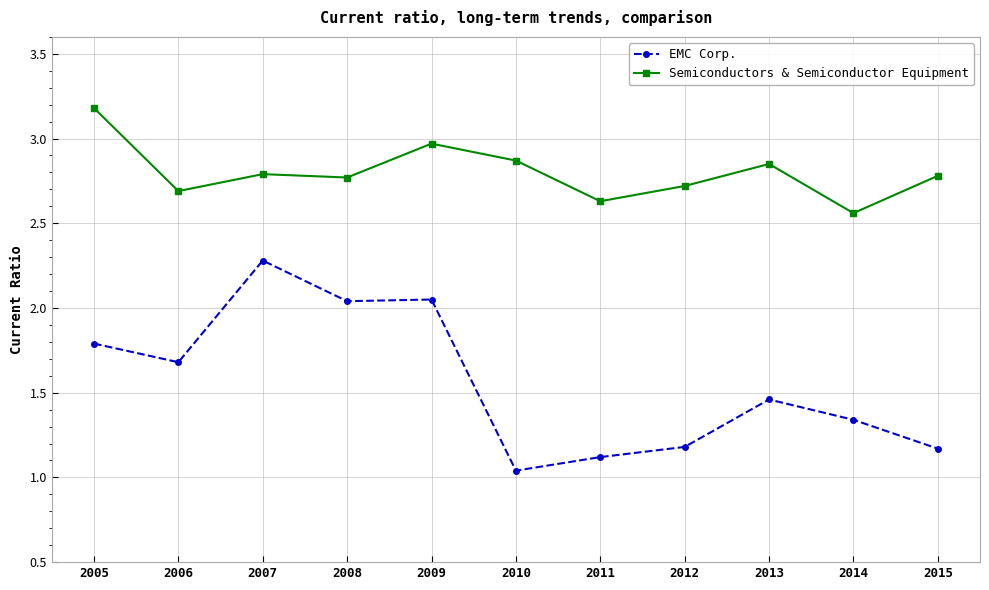

Rank the series at 2005 from lowest to highest value.

EMC Corp., Semiconductors & Semiconductor Equipment